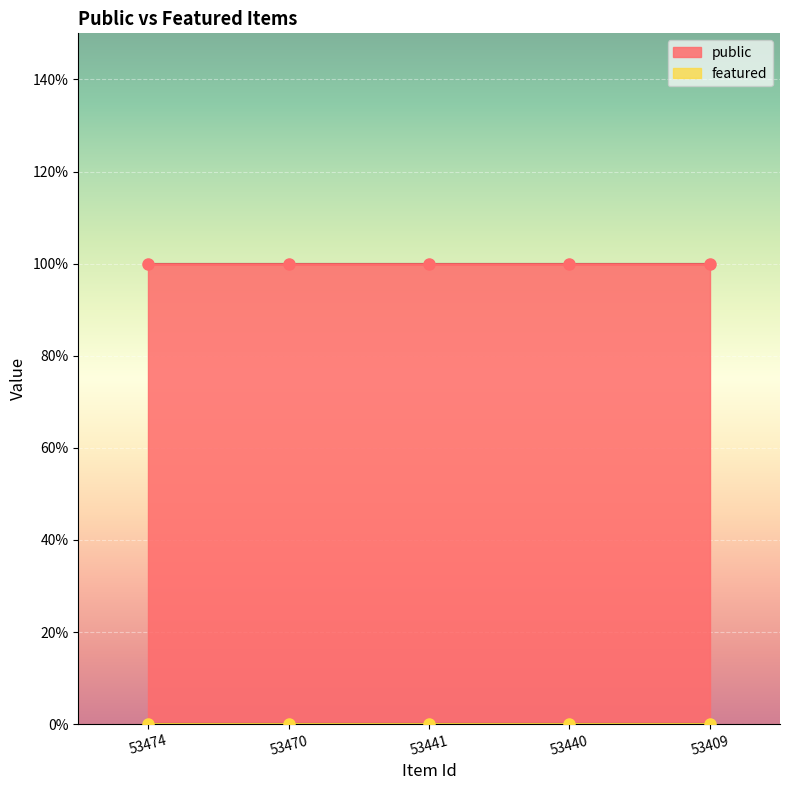

How many lines are shown in the chart?

2